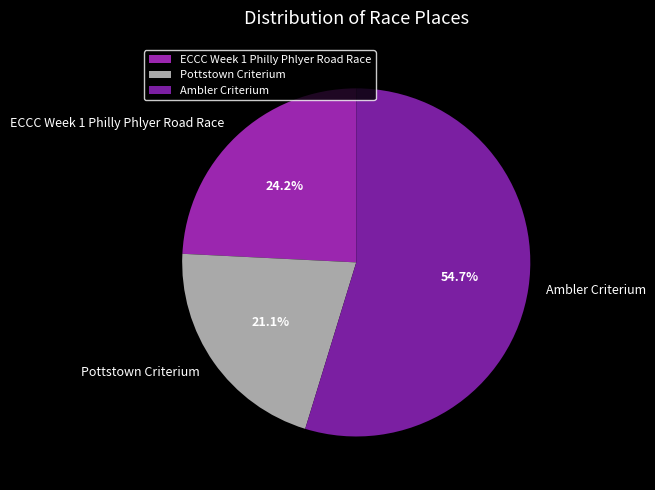

How many slices are in this pie chart?

3